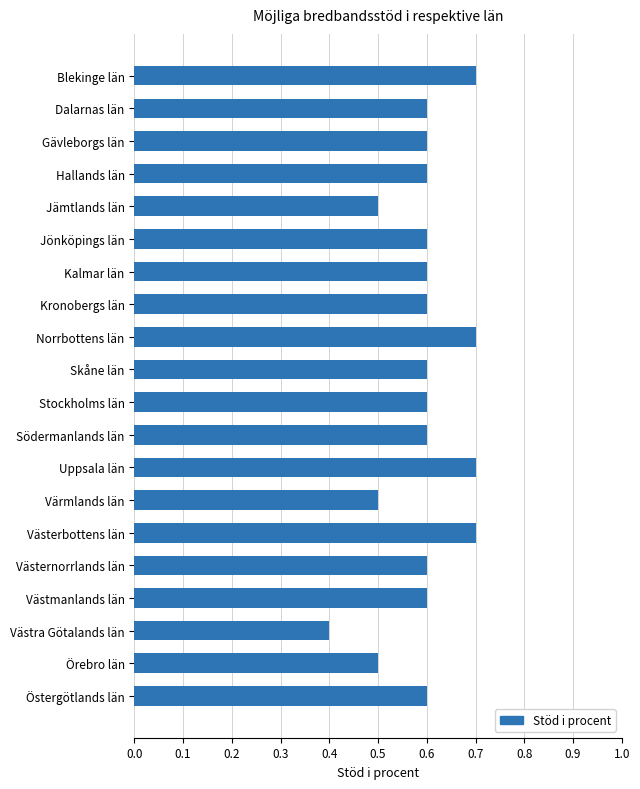

Read the value at Jönköpings län.

0.6